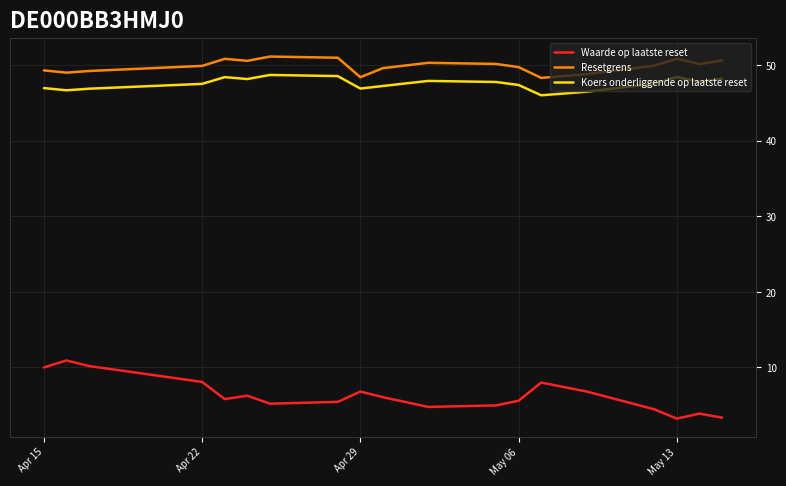

Which series has the largest range (max minus min)?

Waarde op laatste reset